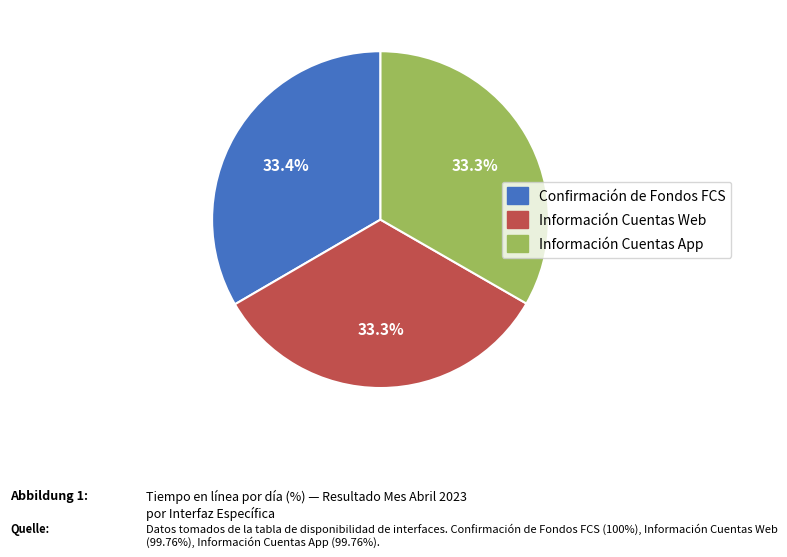

Combined, do Confirmación de Fondos FCS and Información Cuentas App account for over 50%?

Yes